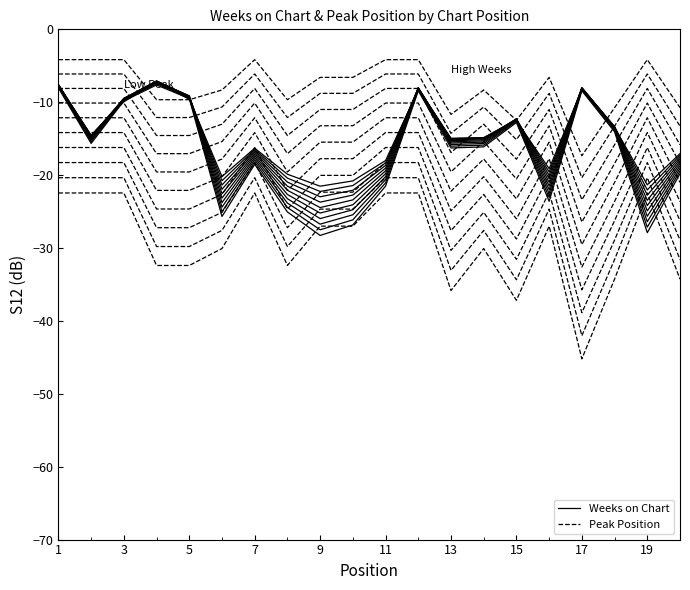

How many intersections are there between Peak Position and Weeks on Chart?

4